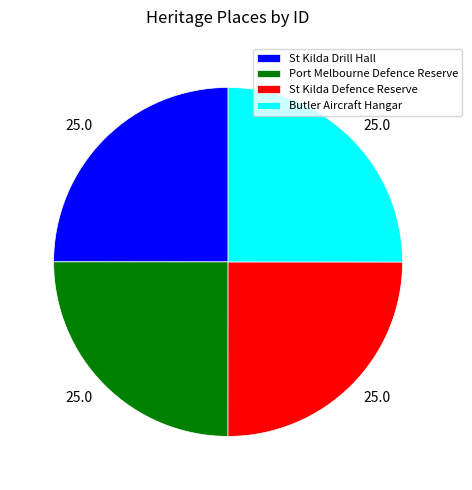

How many slices are in this pie chart?

4